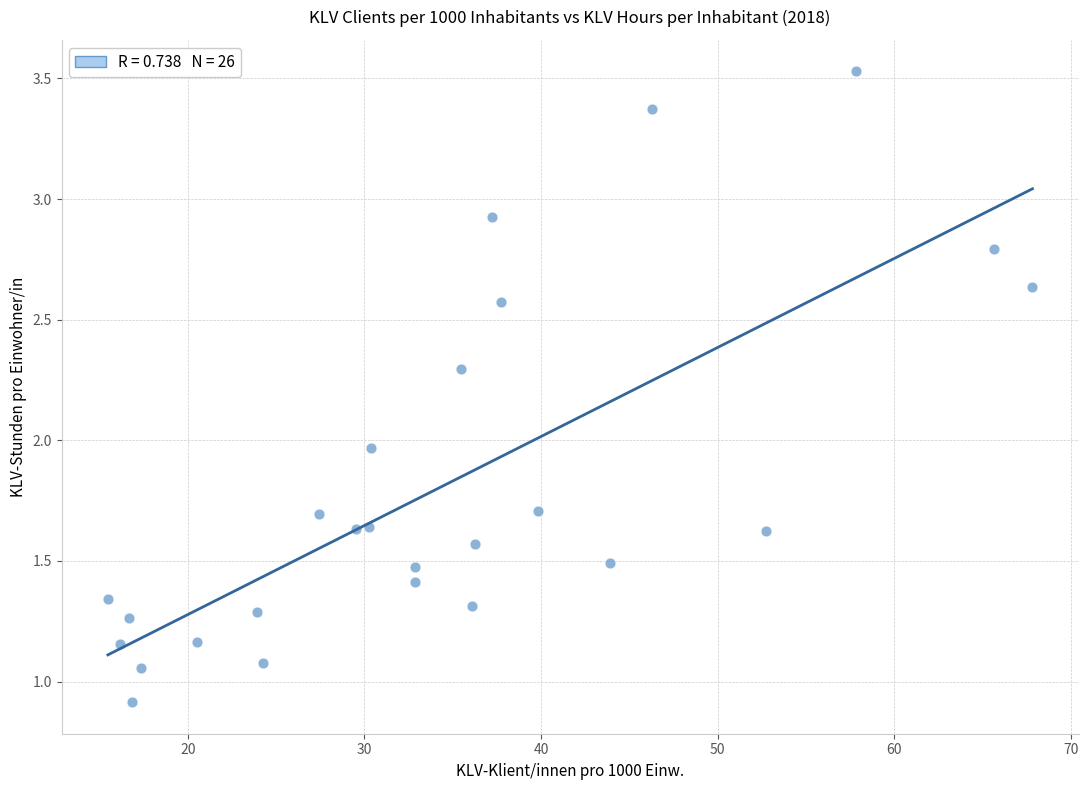

What is the range of X values (max minus min)?

52.3